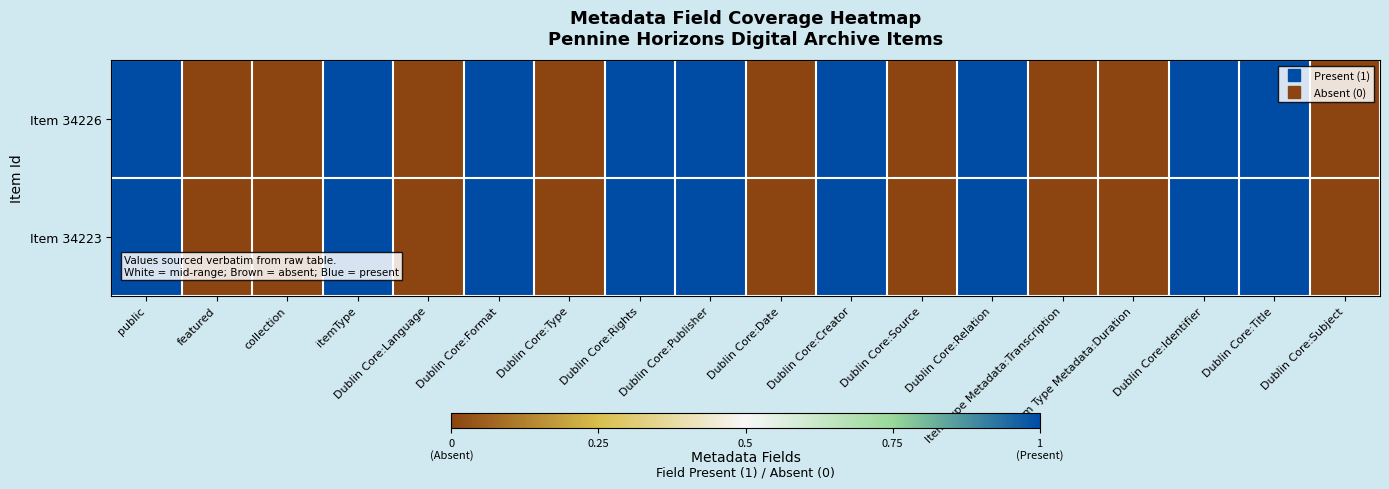

How many series are shown in this chart?

2